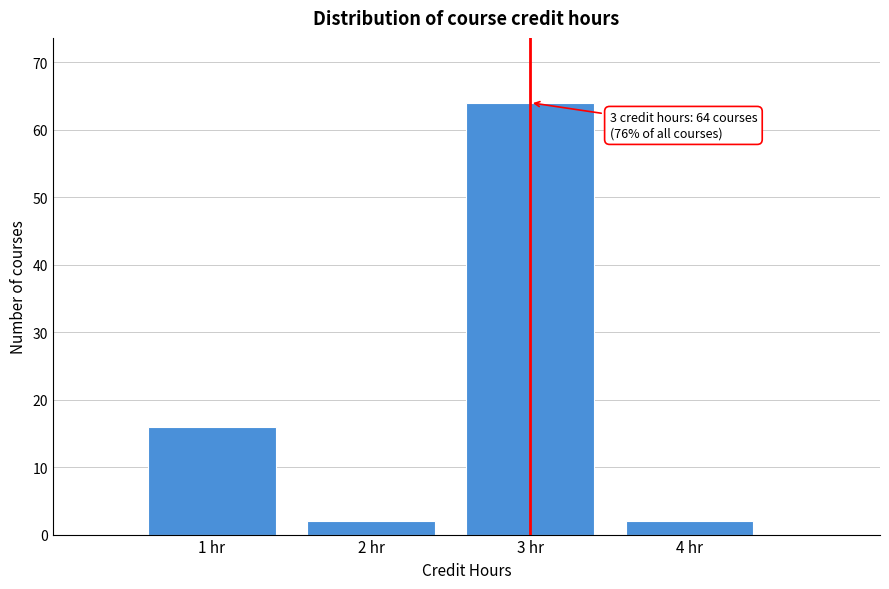

Over which range of the x-axis is the bar tallest?

2.5 to 3.5